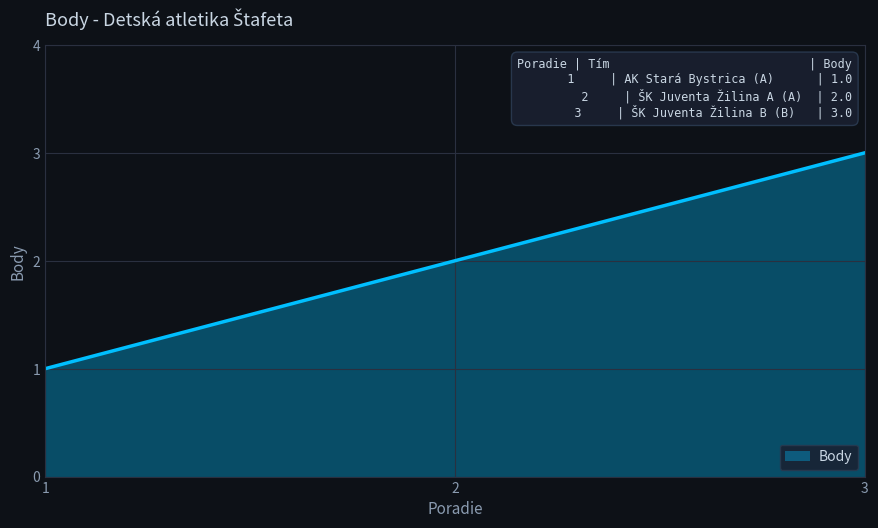

What is the average value?

2